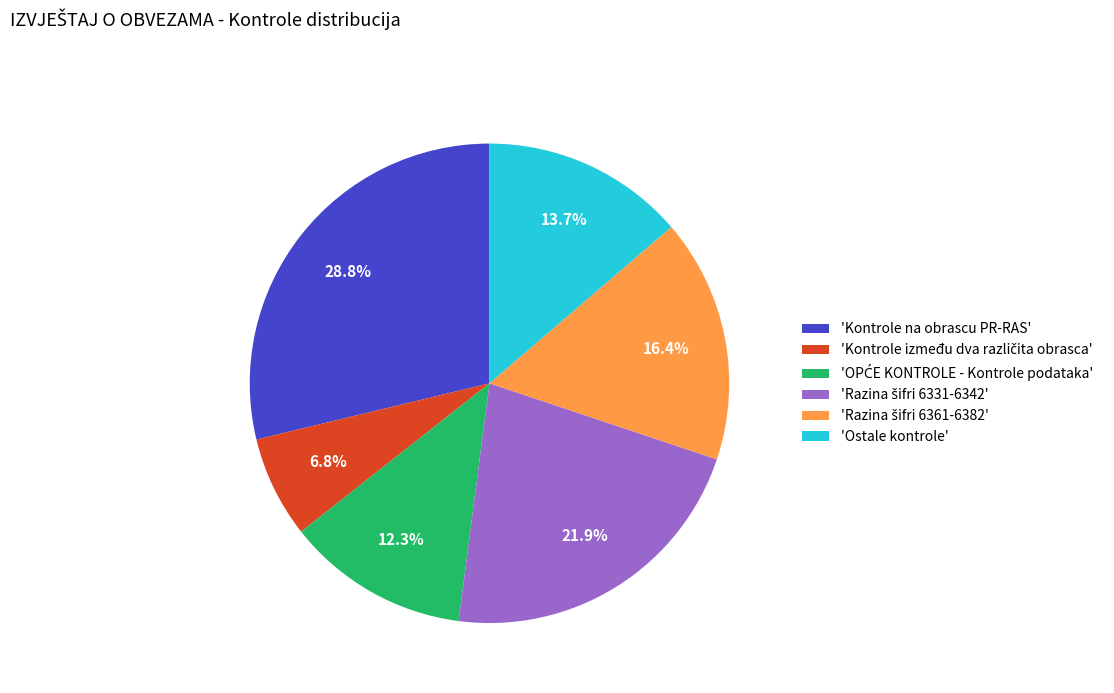

What is the largest slice in the pie chart?

'Kontrole na obrascu PR-RAS'